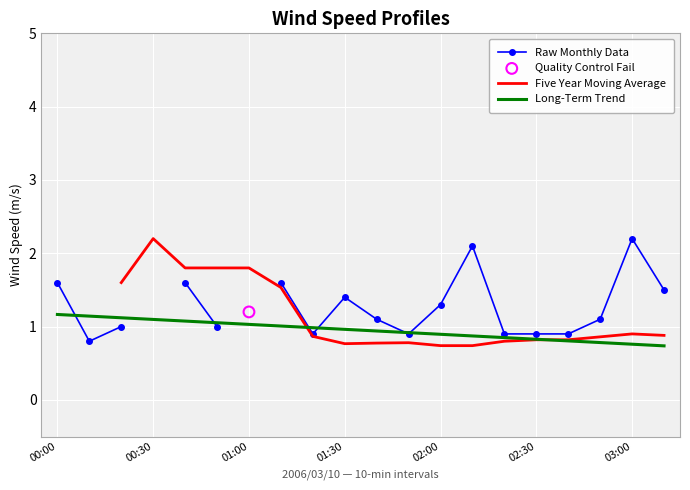

True or false: Long-Term Trend has a value of 1.8 at 01:00.

False